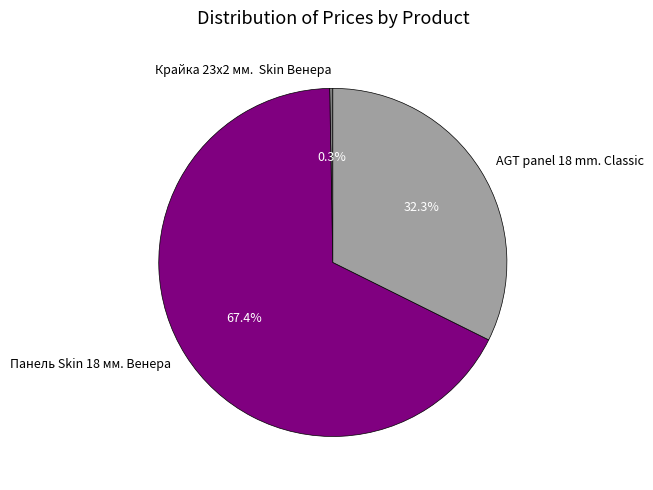

What portion of the pie excludes AGT panel 18 mm. Classic?

67.7%